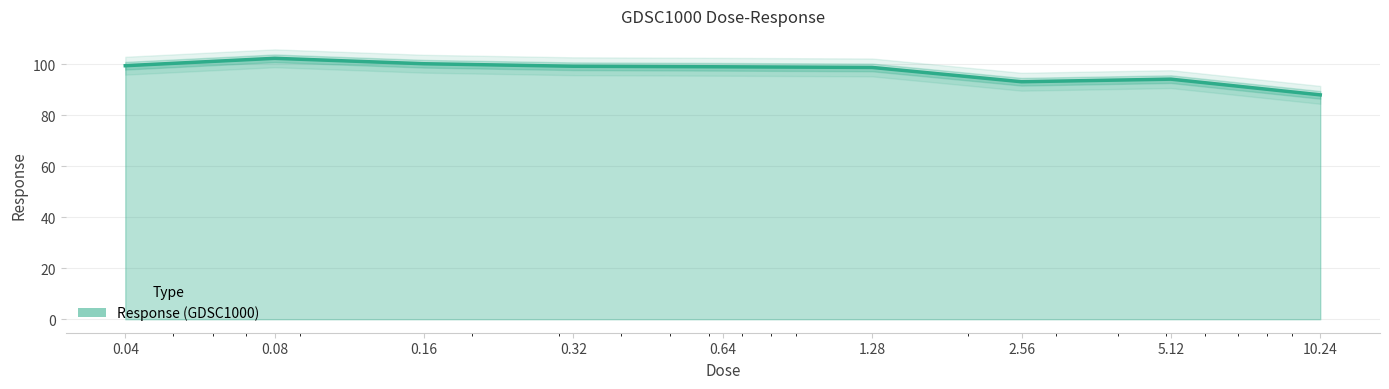

Reading left to right, list all the values displayed in this chart.

0.04=99.4	0.08=102.3	0.16=100.1	0.32=99.2	0.64=98.9	1.28=98.7	2.56=93.1	5.12=94.1	10.24=87.9